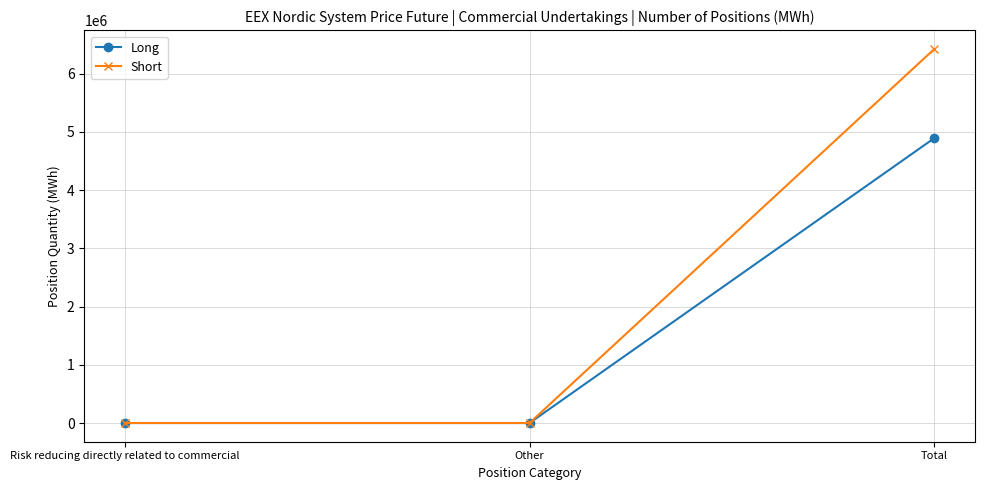

True or false: Short has a value of 6422078 at Total.

True